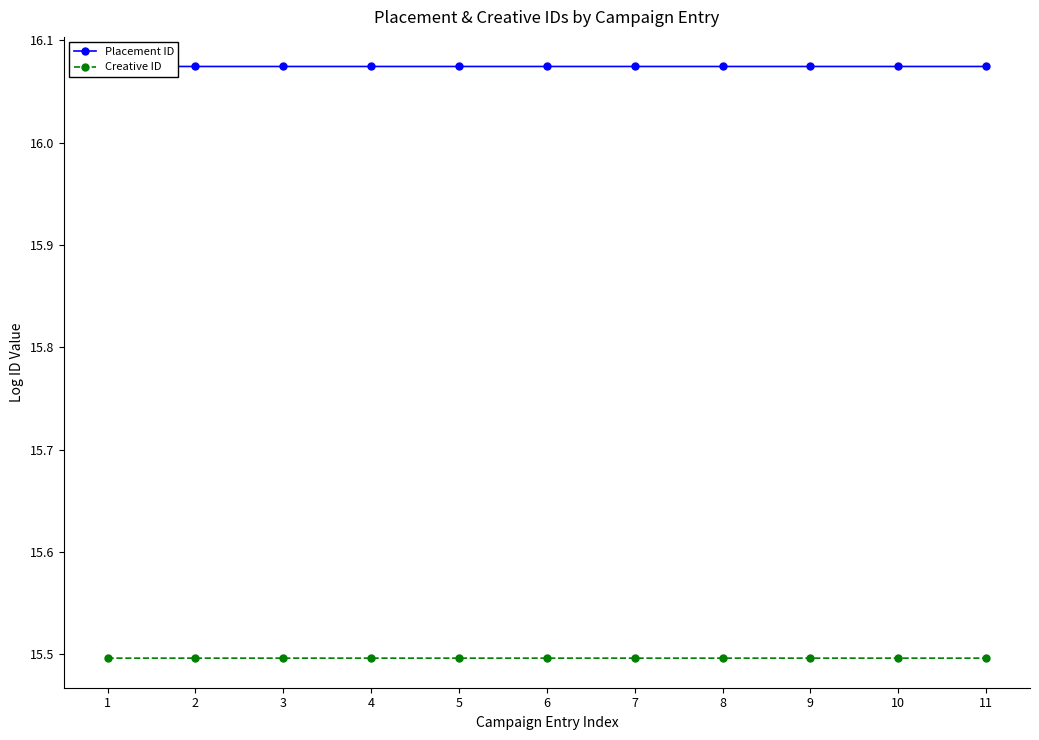

List the series in order of their overall mean, highest first.

Placement ID, Creative ID